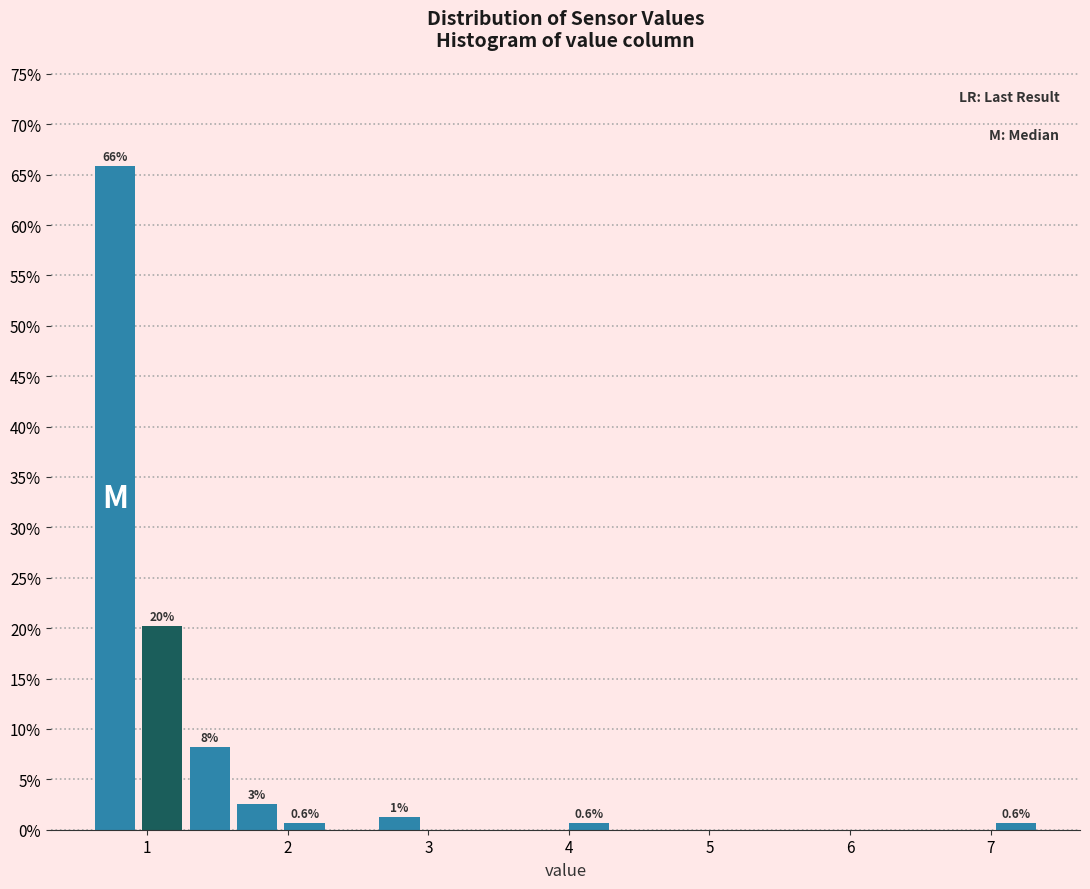

Read against the x-axis, roughly where is the centre of the tallest bar?

0.8